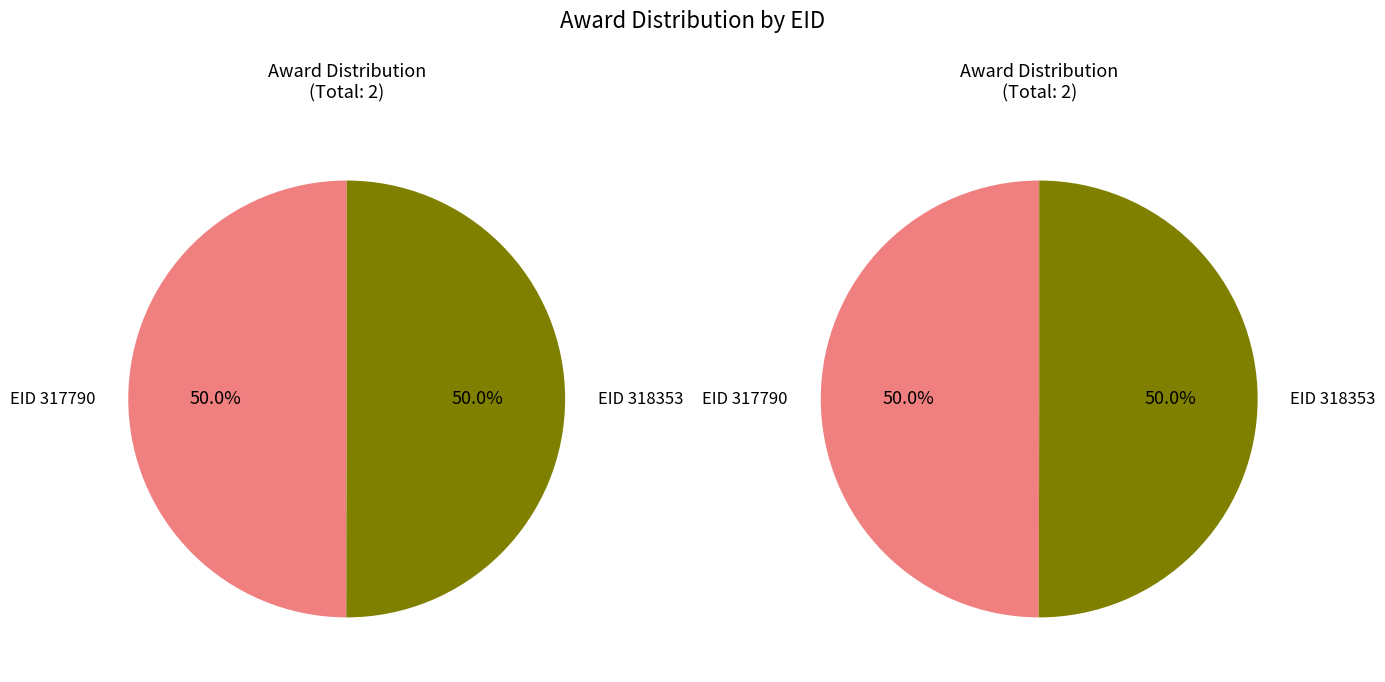

Which slice is the largest?

318353